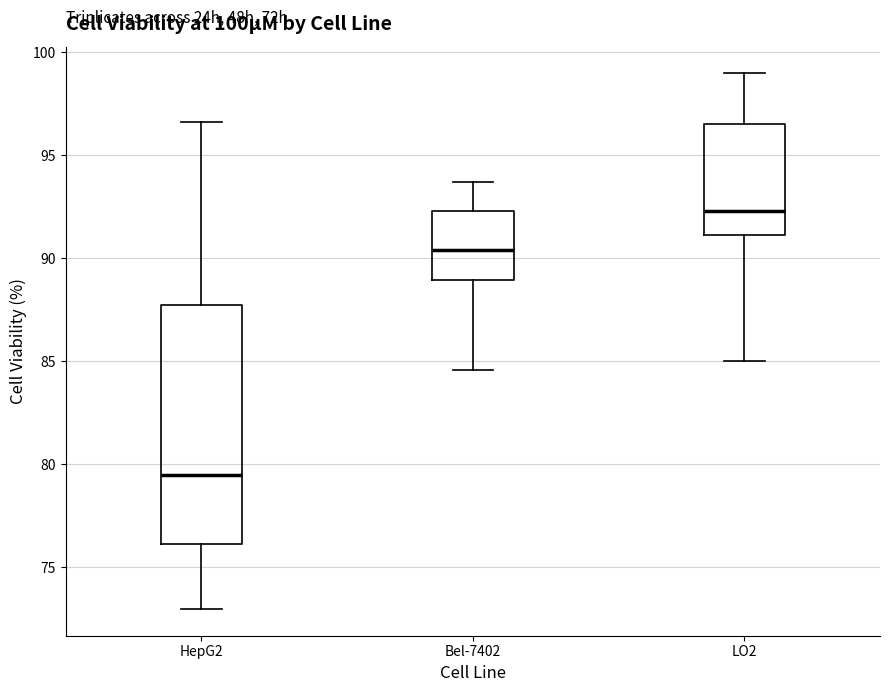

Reading left to right, read every box against the y-axis: the position of its median line, the range the box covers, and the ends of its whiskers. The values are not printed on the chart, so give them approximately, as read against the axis.

HepG2: median 79.5, box 76.0 to 87.5, whiskers 73.0 to 96.5
Bel-7402: median 90.5, box 89.0 to 92.5, whiskers 84.5 to 93.5
LO2: median 92.5, box 91.0 to 96.5, whiskers 85.0 to 99.0